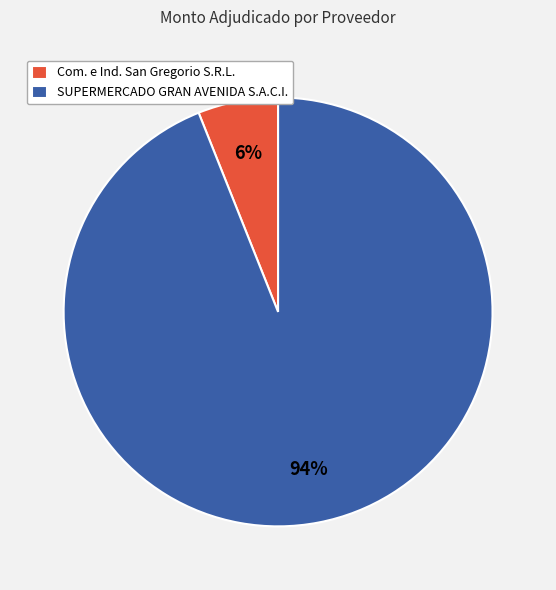

To the nearest percent, what is the combined percentage of SUPERMERCADO GRAN AVENIDA S.A.C.I. and Com. e Ind. San Gregorio S.R.L.?

100%